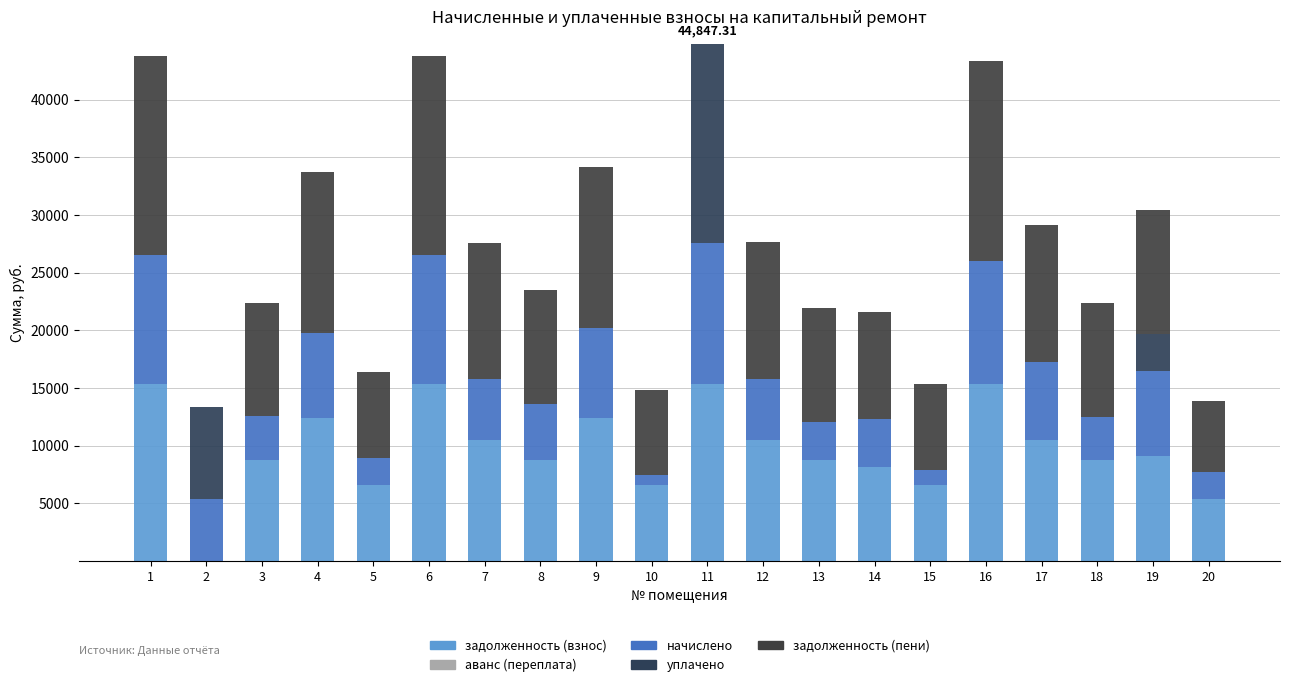

What is the approximate value of задолженность (взнос) at 5?

6585.6